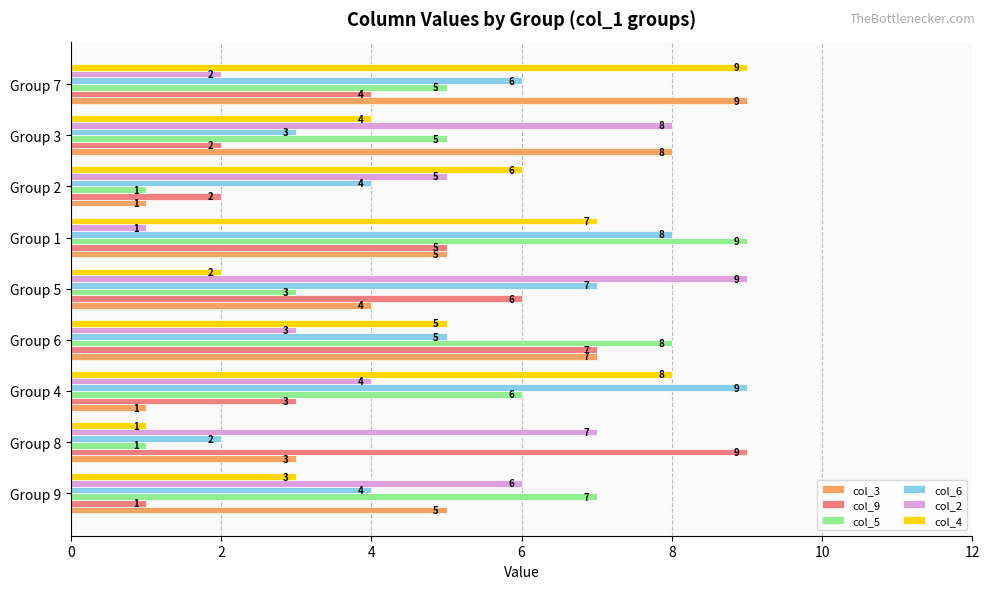

What is the lowest value of the col_9 series?

1